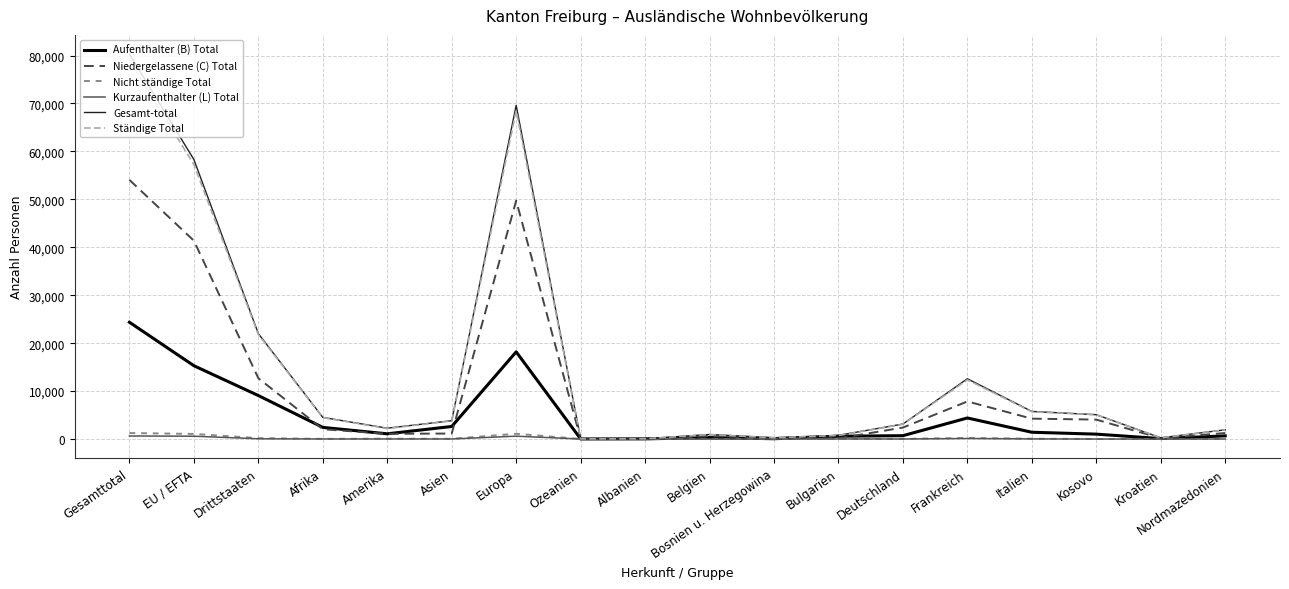

What position from the right is Amerika?

14